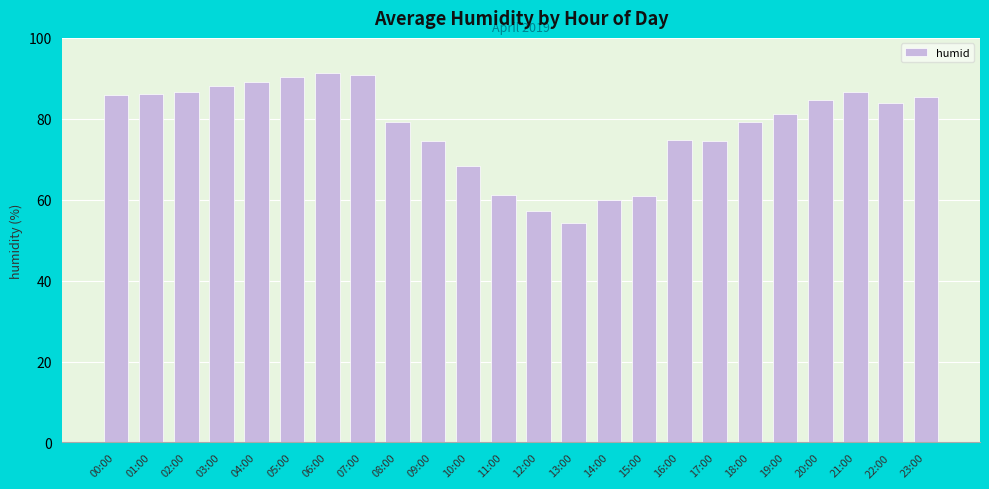

Which category has the lowest value across all series?

13:00